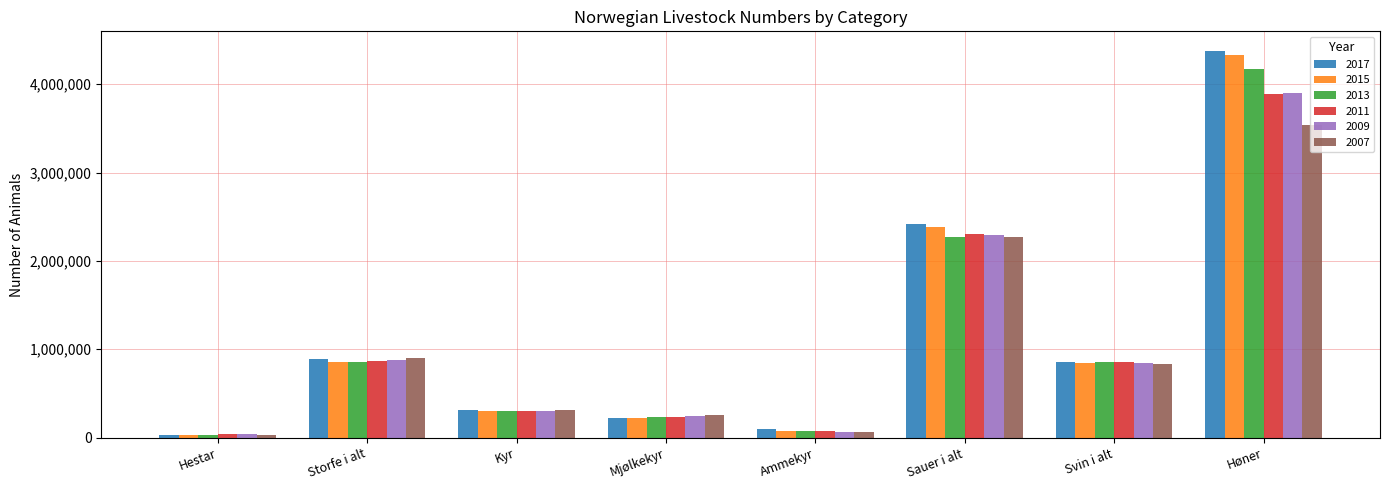

What is the sum of the 2009 values at Storfe i alt and Høner?

4775183